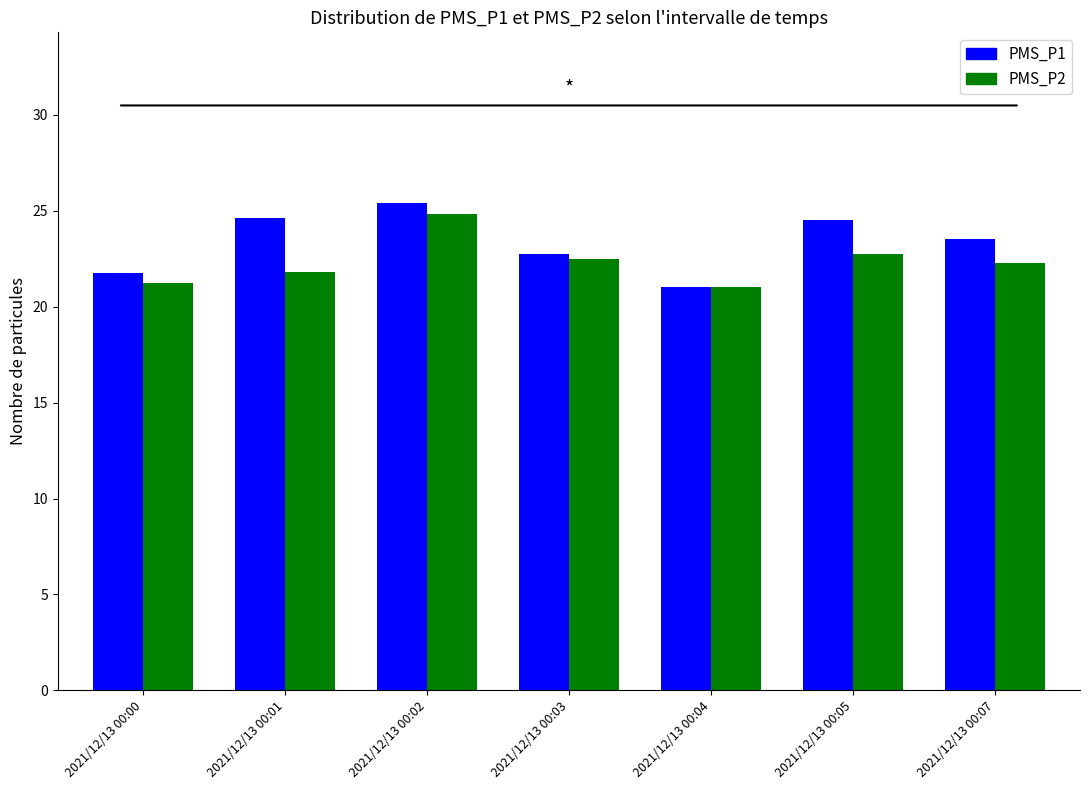

What is the average value of the PMS_P1 series?

23.4